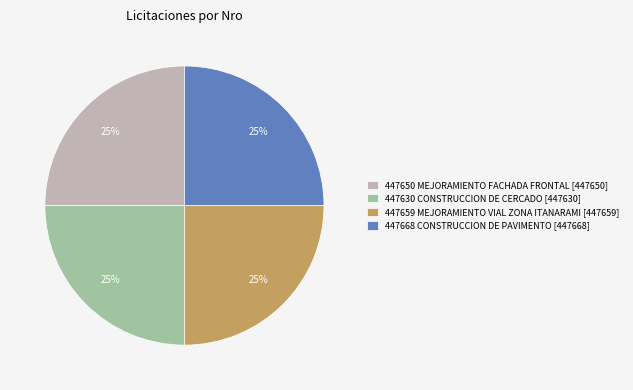

Is 447630 CONSTRUCCION DE CERCADO the majority of the pie?

No